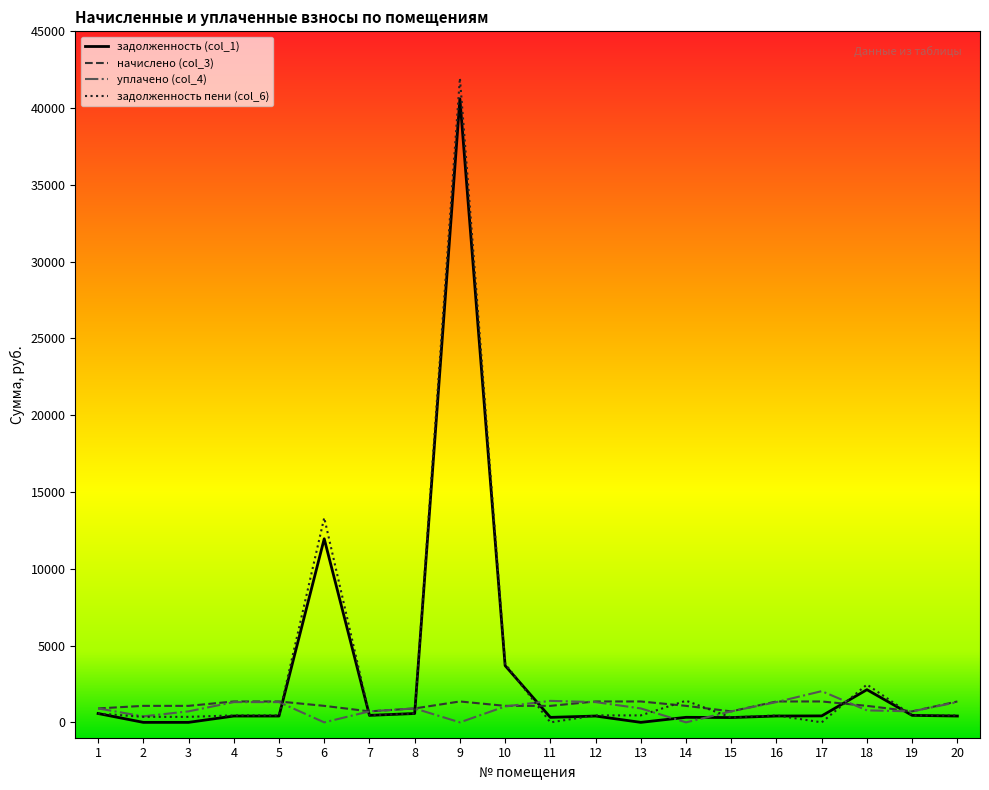

Which series has the widest spread of values?

задолженность пени (col_6)